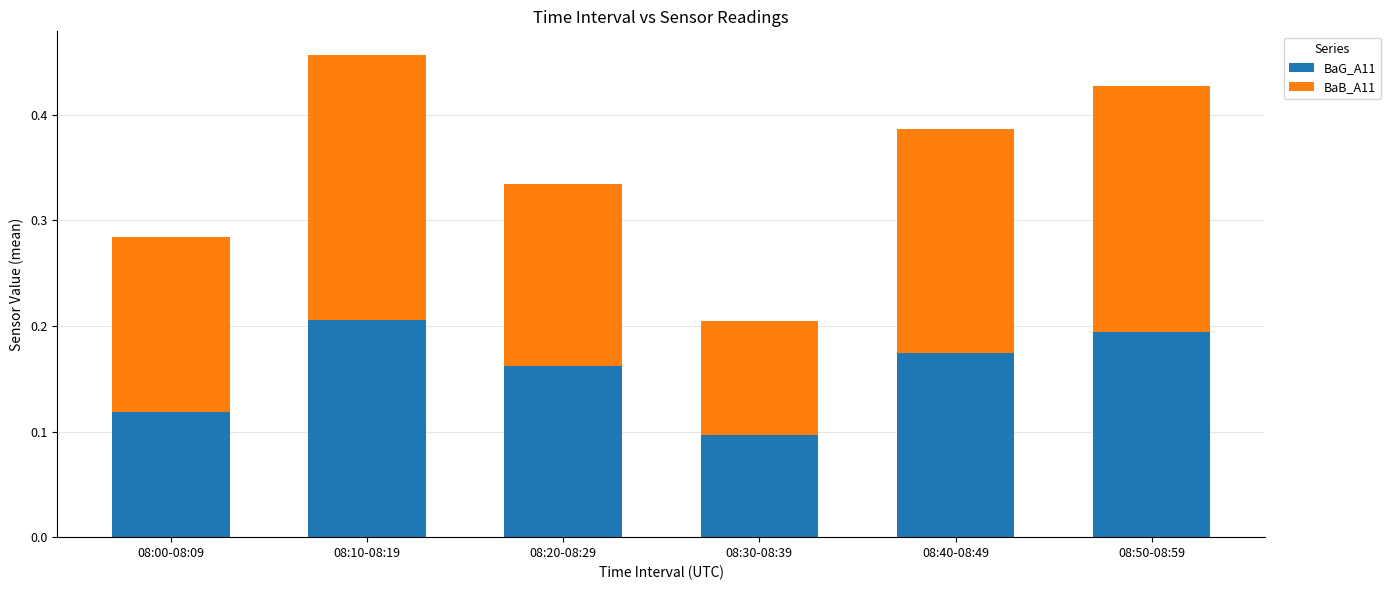

True or false: BaG_A11 has a value of 0.3 at 08:40-08:49.

False